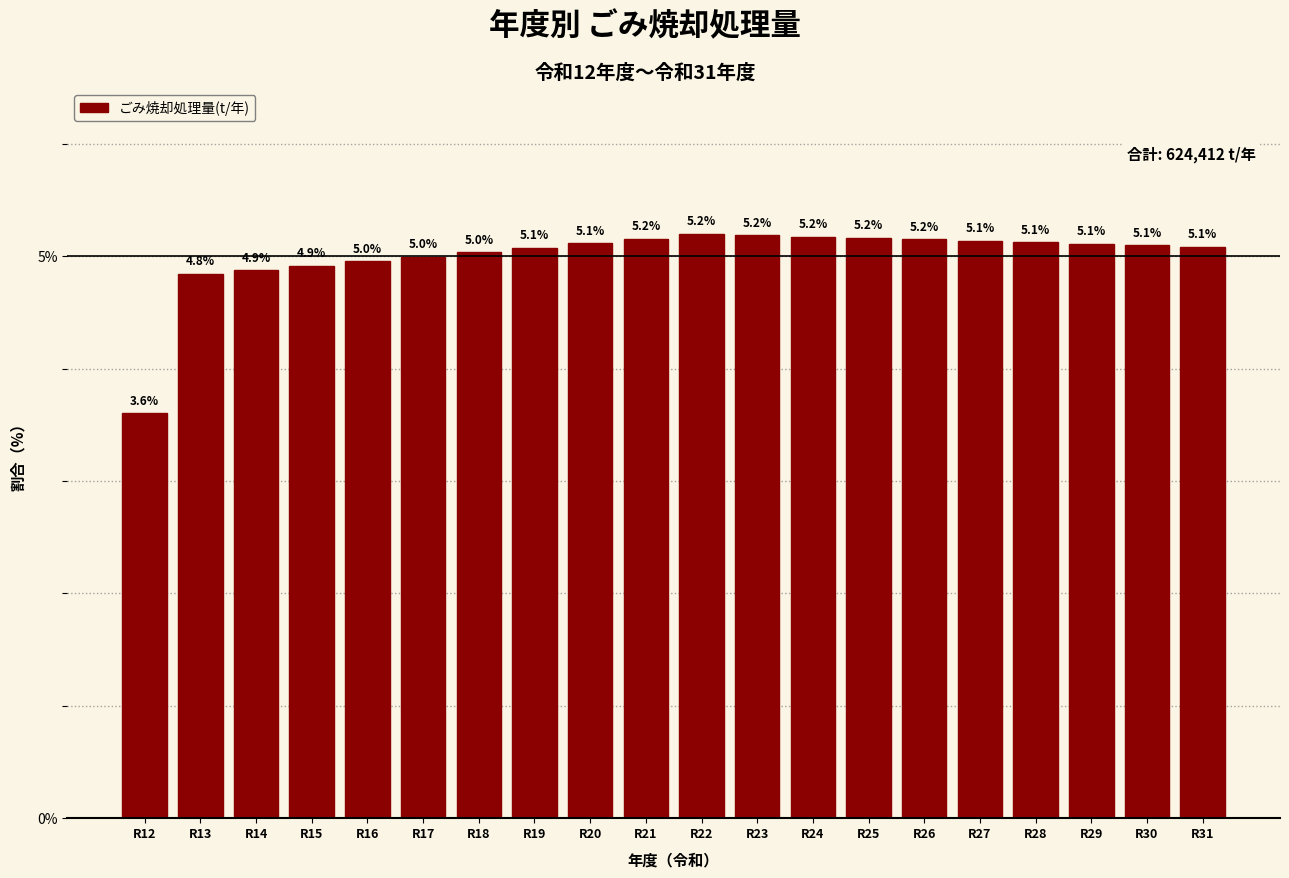

Reading left to right, extract all data points from this chart.

3.6	4.8	4.9	4.9	5.0	5.0	5.0	5.1	5.1	5.2	5.2	5.2	5.2	5.2	5.2	5.1	5.1	5.1	5.1	5.1